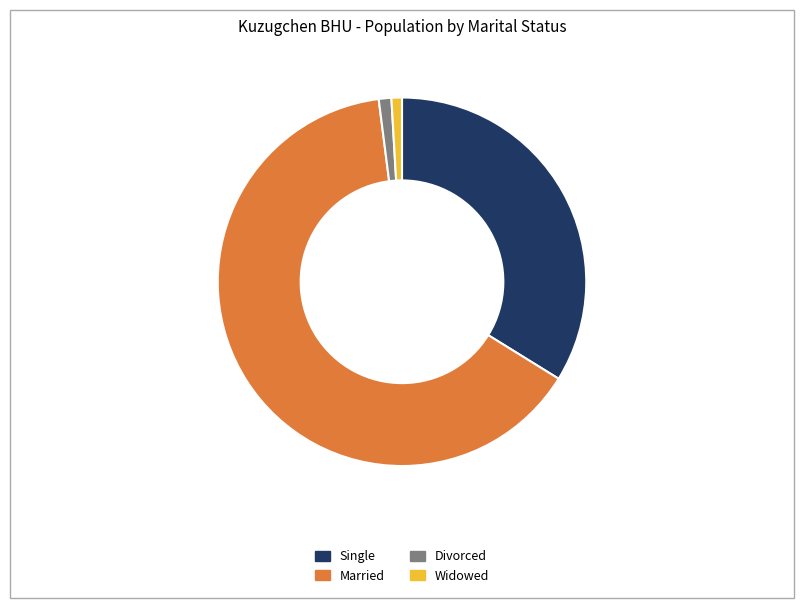

Is there any slice that represents more than half of the pie?

Yes